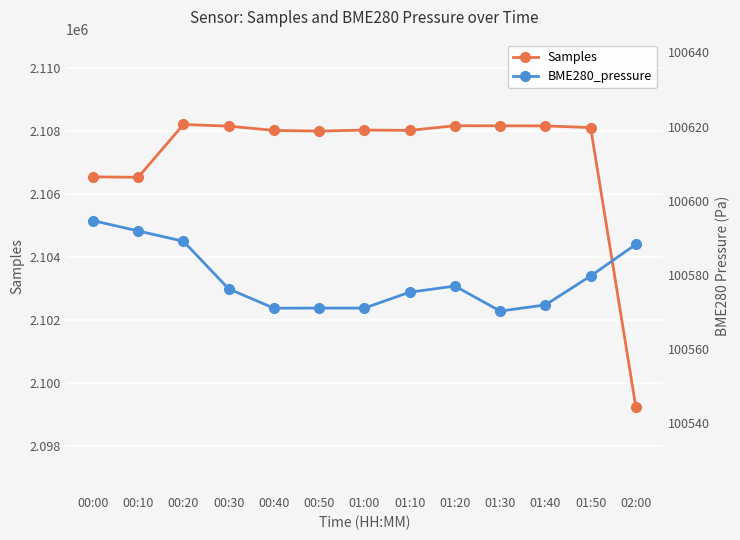

How many values in the BME280_pressure series exceed 100576?

7